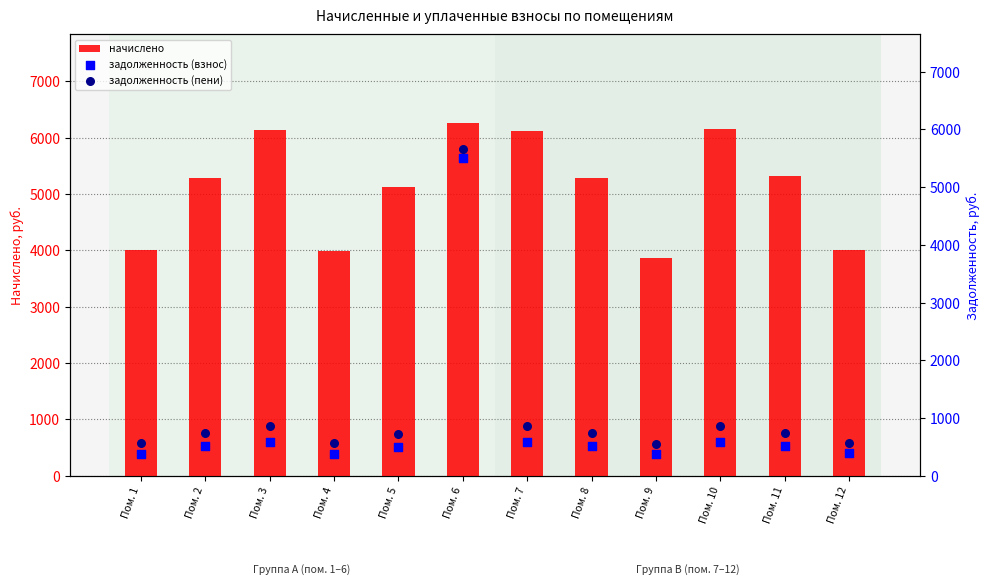

What is the total value across all series at Пом. 8?

6547.5